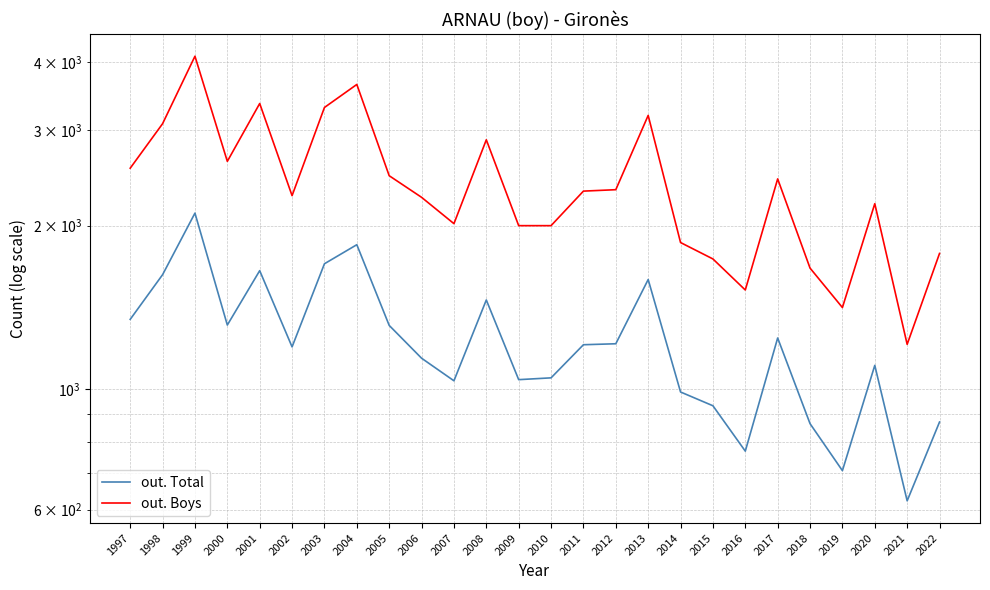

Where is out. Boys nearest to the value 2653?

2000